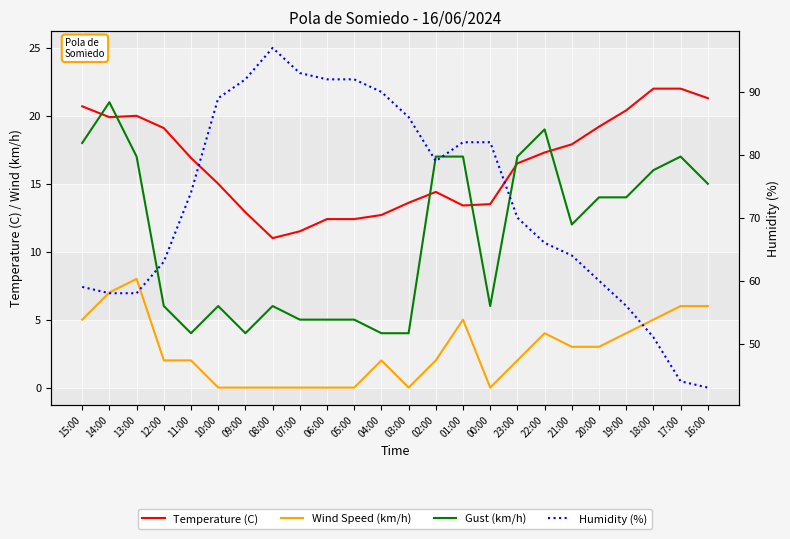

What is the label of the 4th point from the right?

19:00